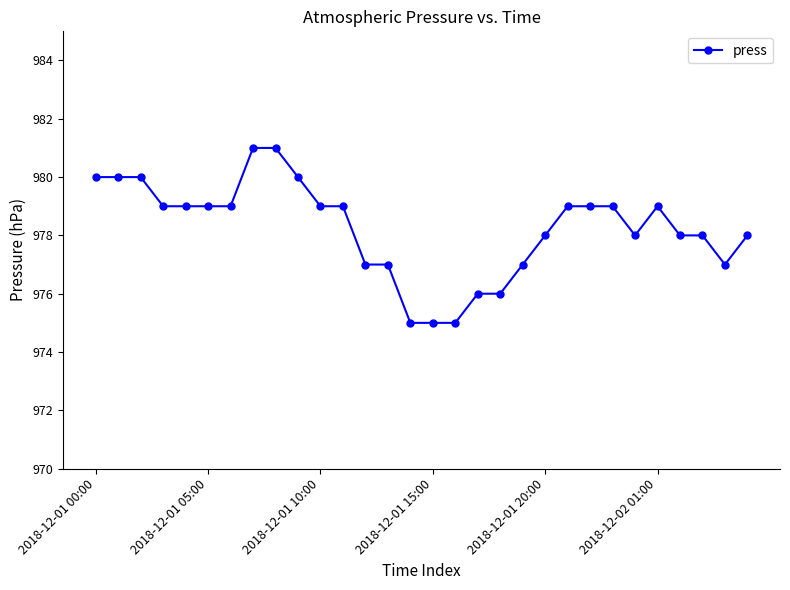

What is the minimum value shown in the chart?

975